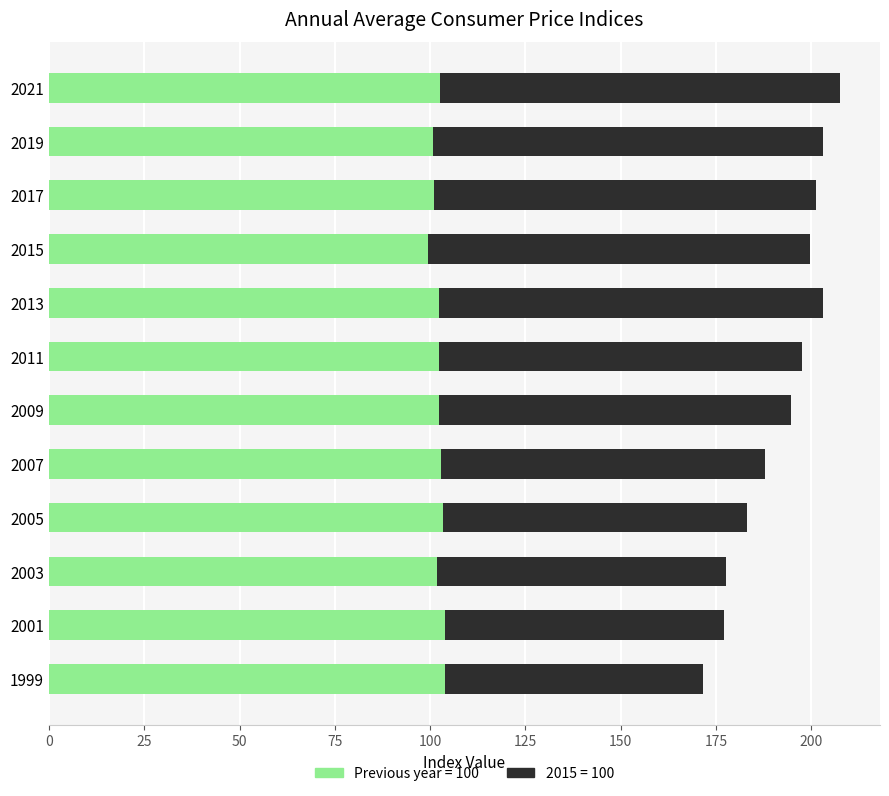

What is the total value across all series at 2007?

187.8